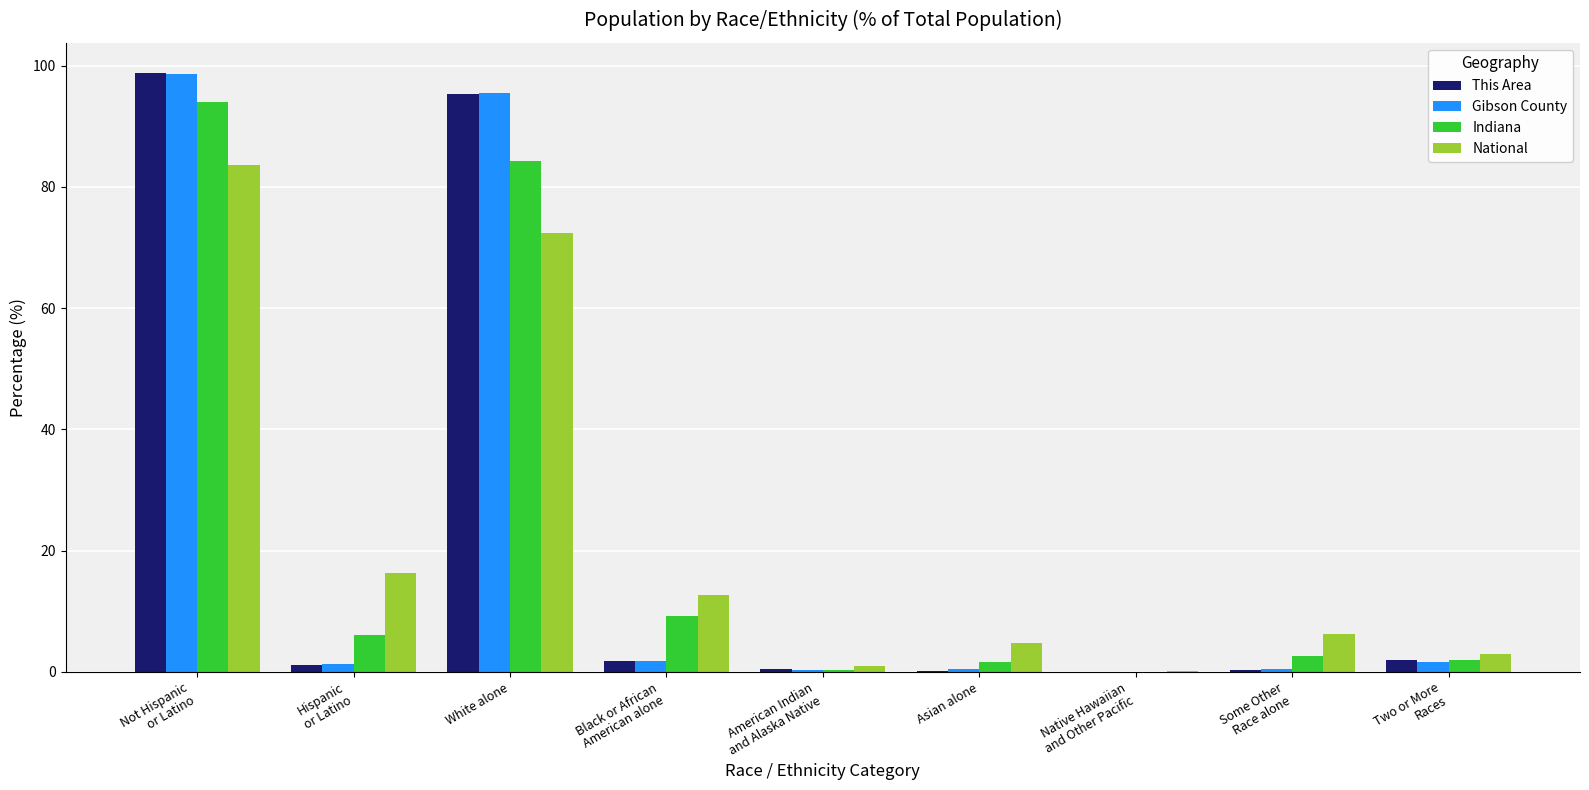

What is the greatest value displayed?

98.8